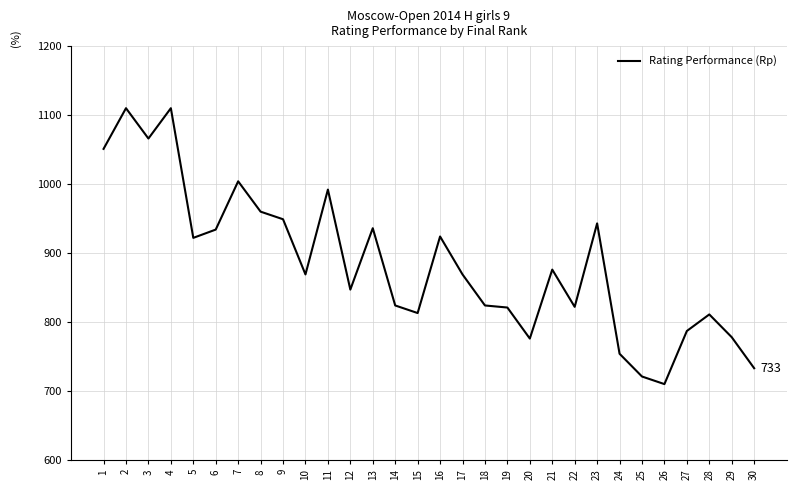

At which category does the data reach its first local peak?

2